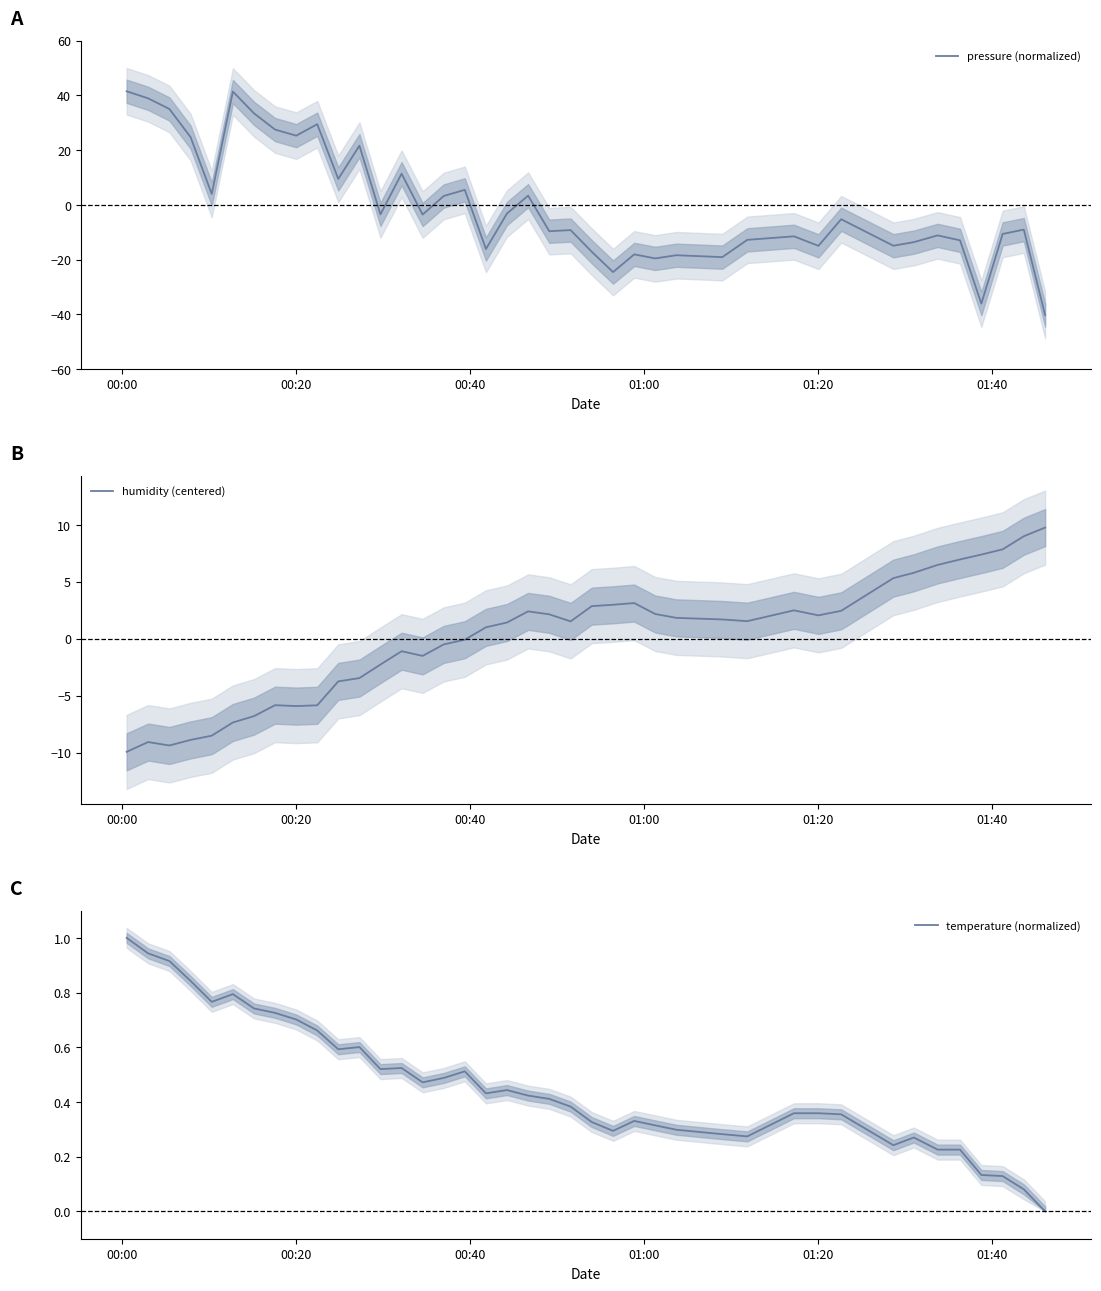

What is the difference between the maximum and minimum values in the pressure (normalized) series?

81.8